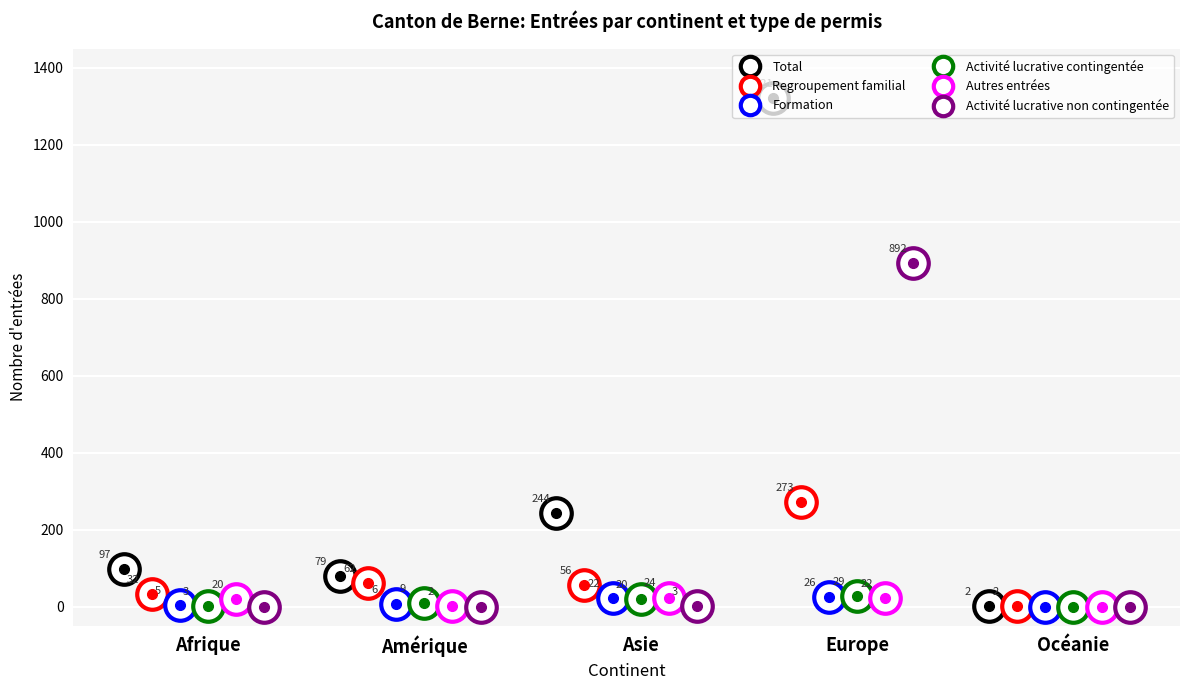

At which category is the sum across all series the highest?

Europe